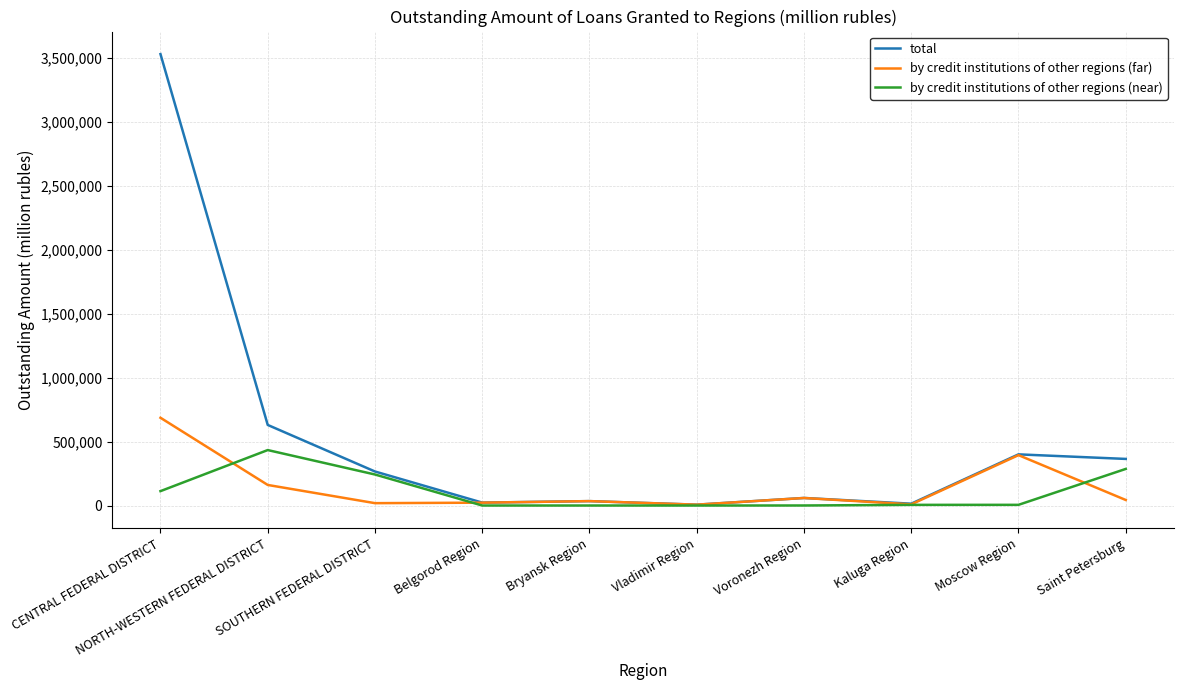

What is the difference between the second highest and second lowest values in the total series?

615271